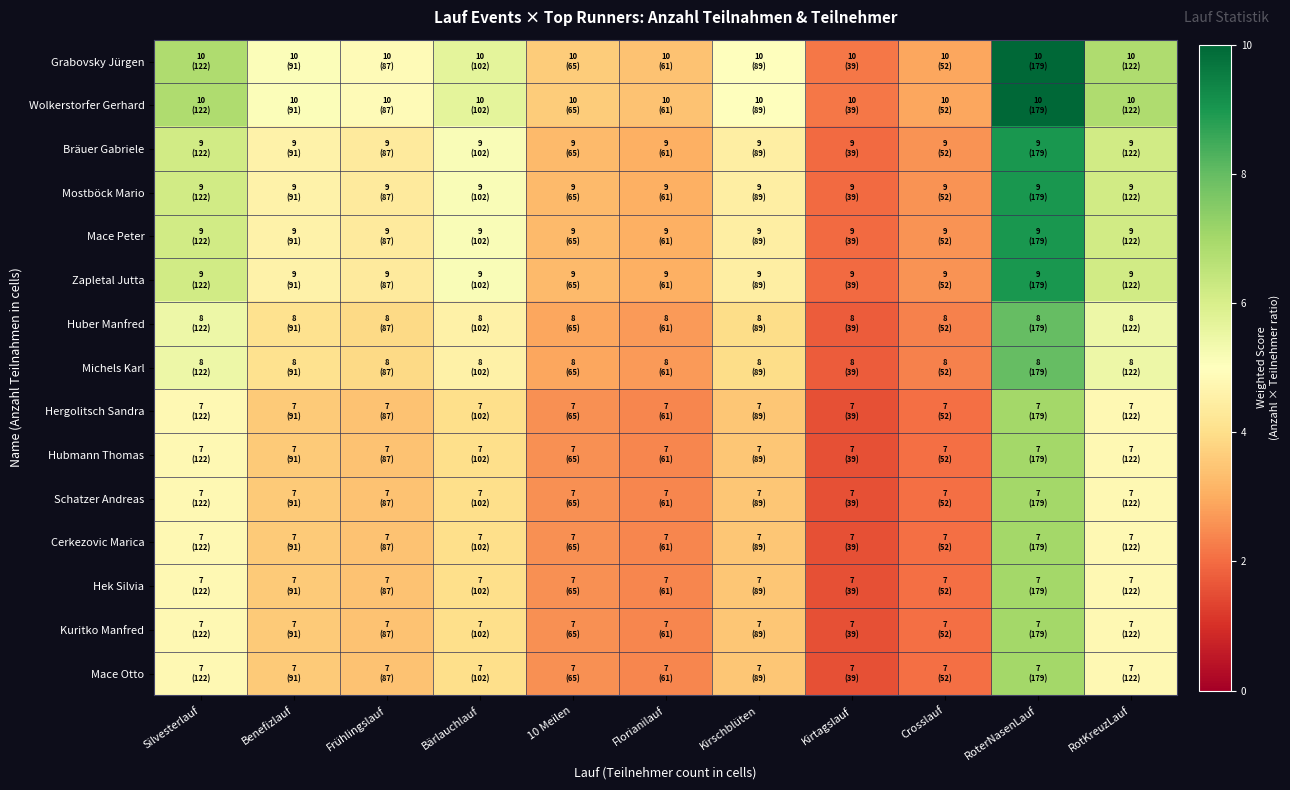

How many categories are shown in the chart?

11